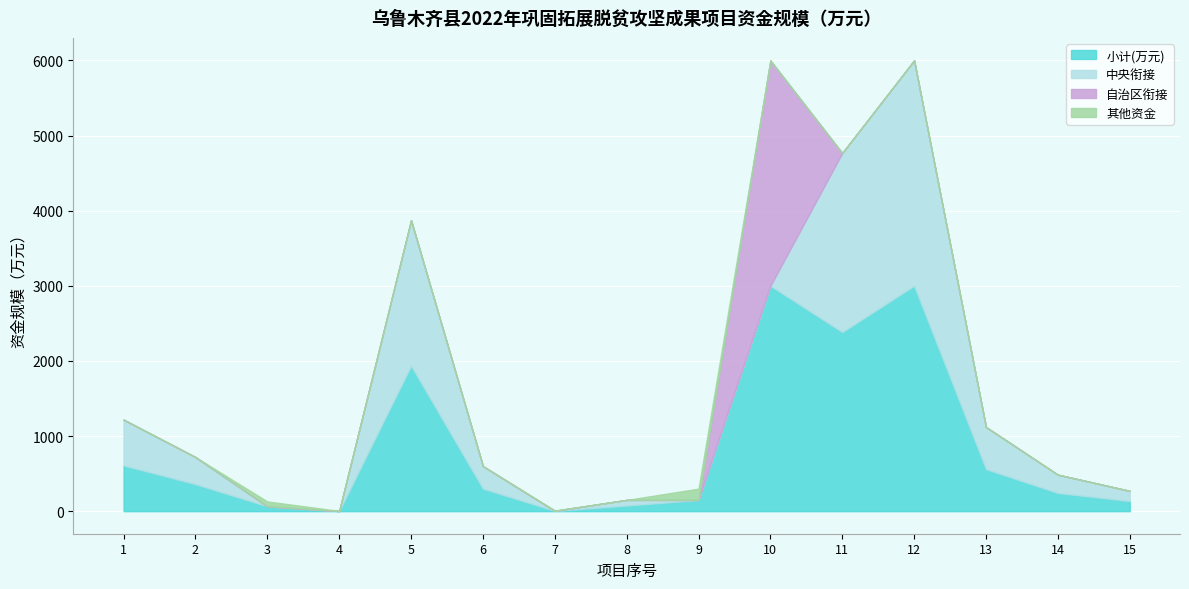

At which label does 小计(万元) first exceed 300?

1